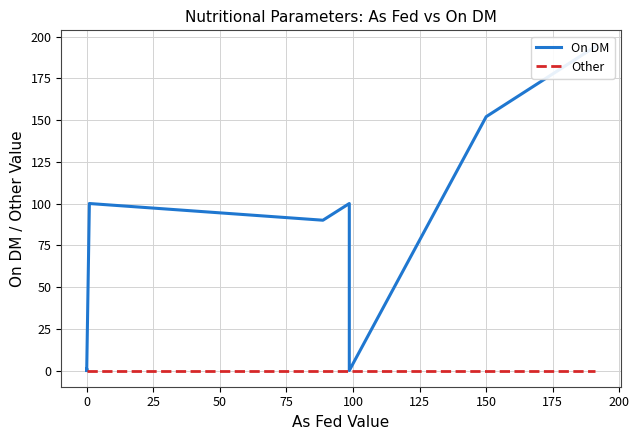

Reading right to left, extract all data points from this chart.

On DM: 194.0	152.0	0.0	100.0	90.0	100.0	0.0	0.0	0.0	0.0	0.0	0.0	0.0	0.0	0.0	0.0	0.0	1.1	0.0	0.0
Other: 0.0	0.0	0.0	0.0	0.0	0.0	0.0	0.0	0.0	0.0	0.0	0.0	0.0	0.0	0.0	0.0	0.0	0.0	0.0	0.0